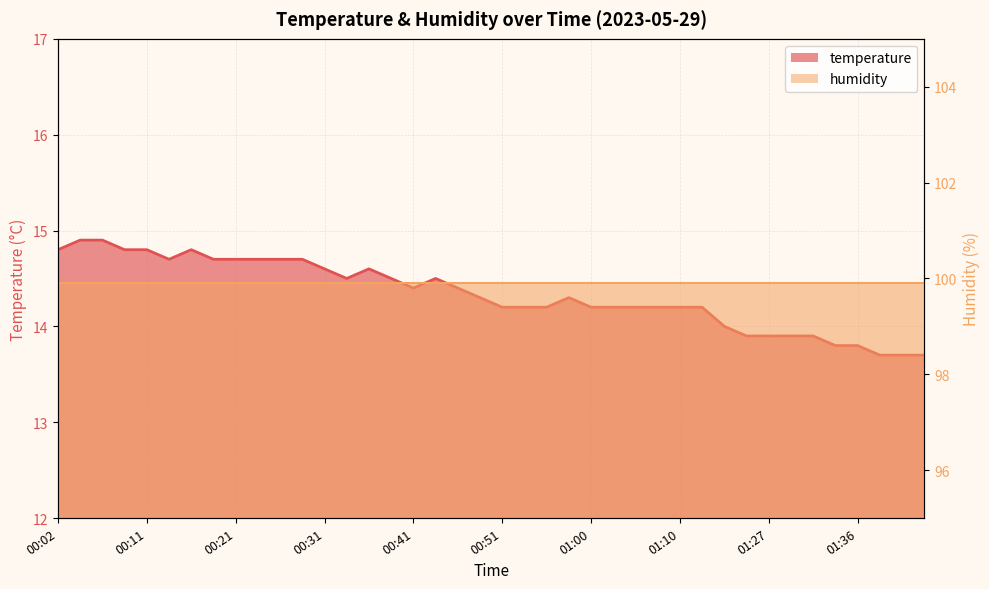

What is the sum of the values at 01:34 and 00:09?

28.6